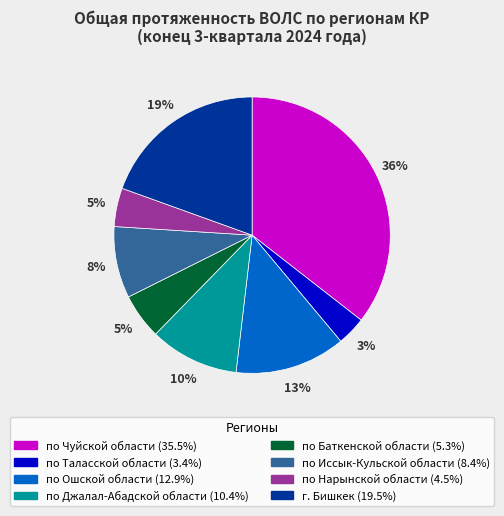

Which slice is the smallest?

по Таласской области